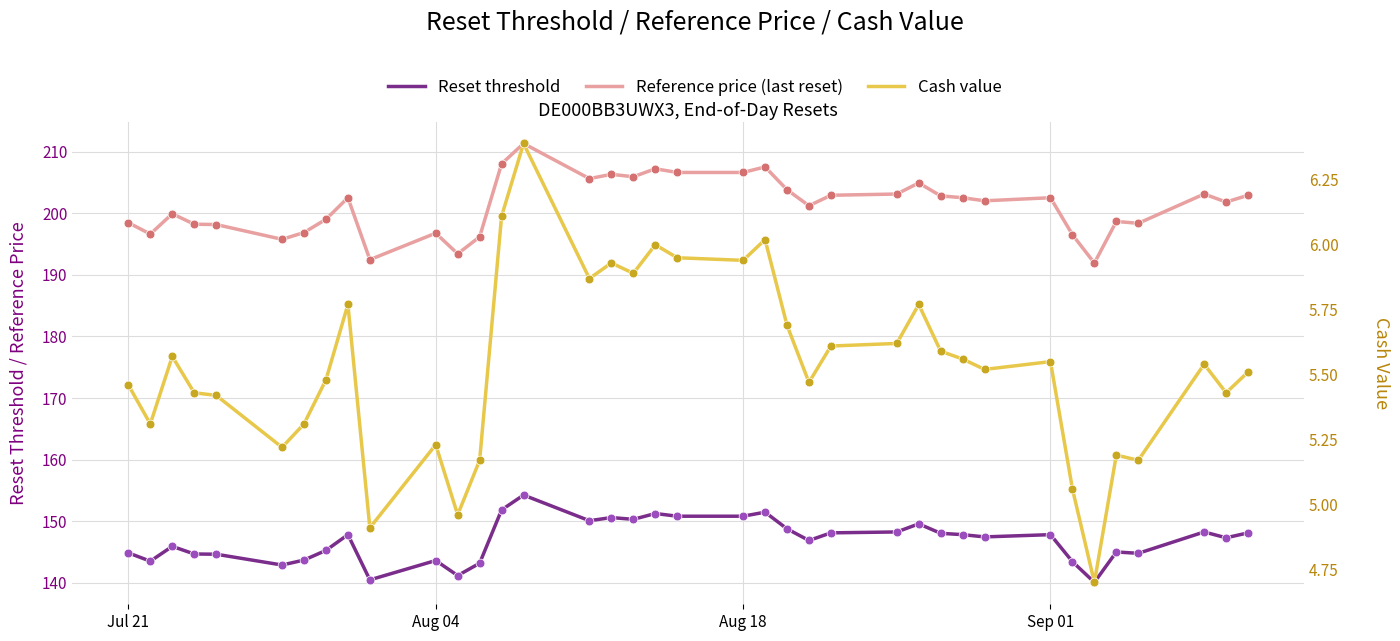

Which series has the largest Y range (max minus min)?

Reference price (last reset)